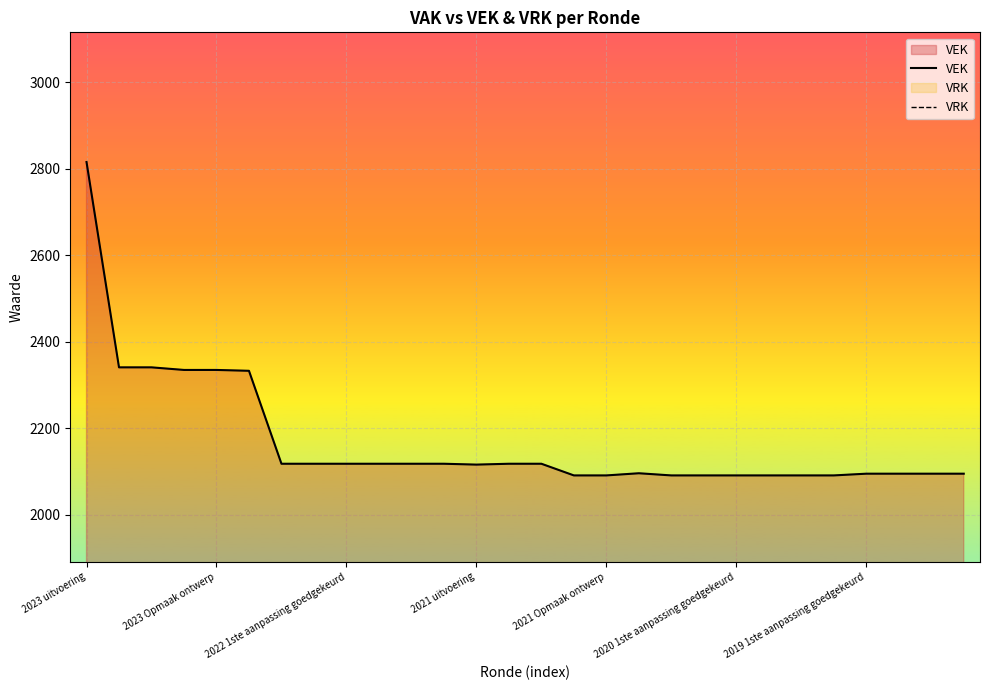

What is the difference between the maximum and minimum values in the VEK series?

725